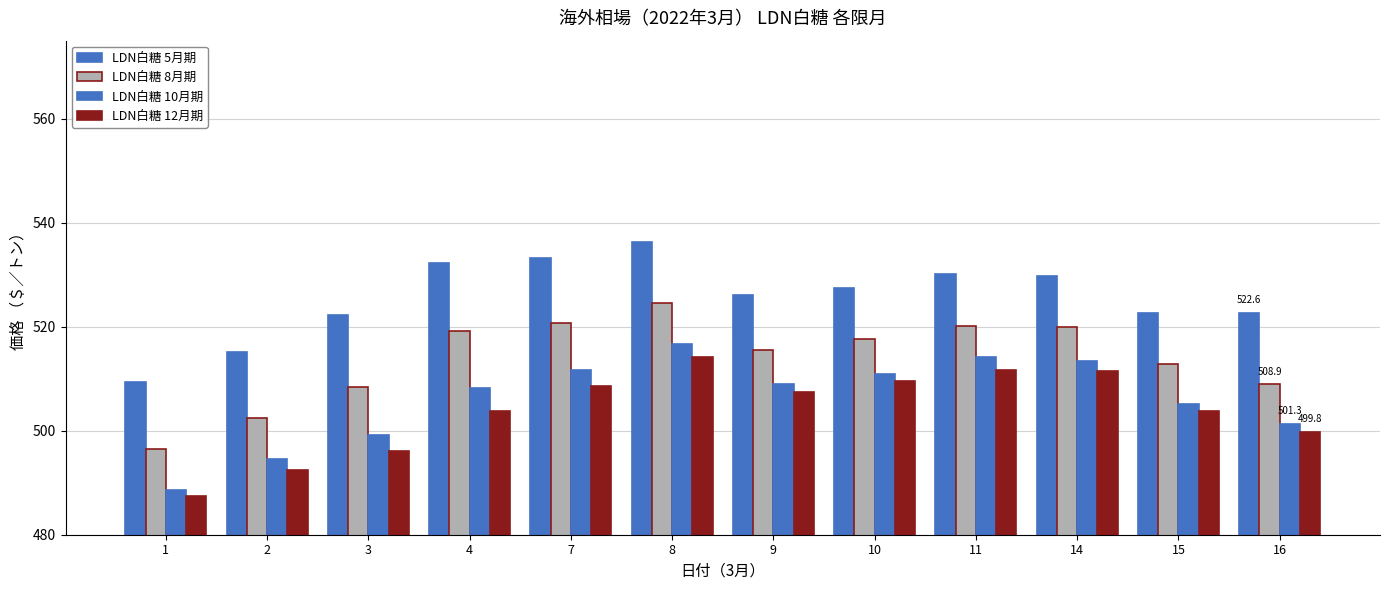

At 15, list the series in order from largest to smallest.

LDN白糖 5月期, LDN白糖 8月期, LDN白糖 10月期, LDN白糖 12月期